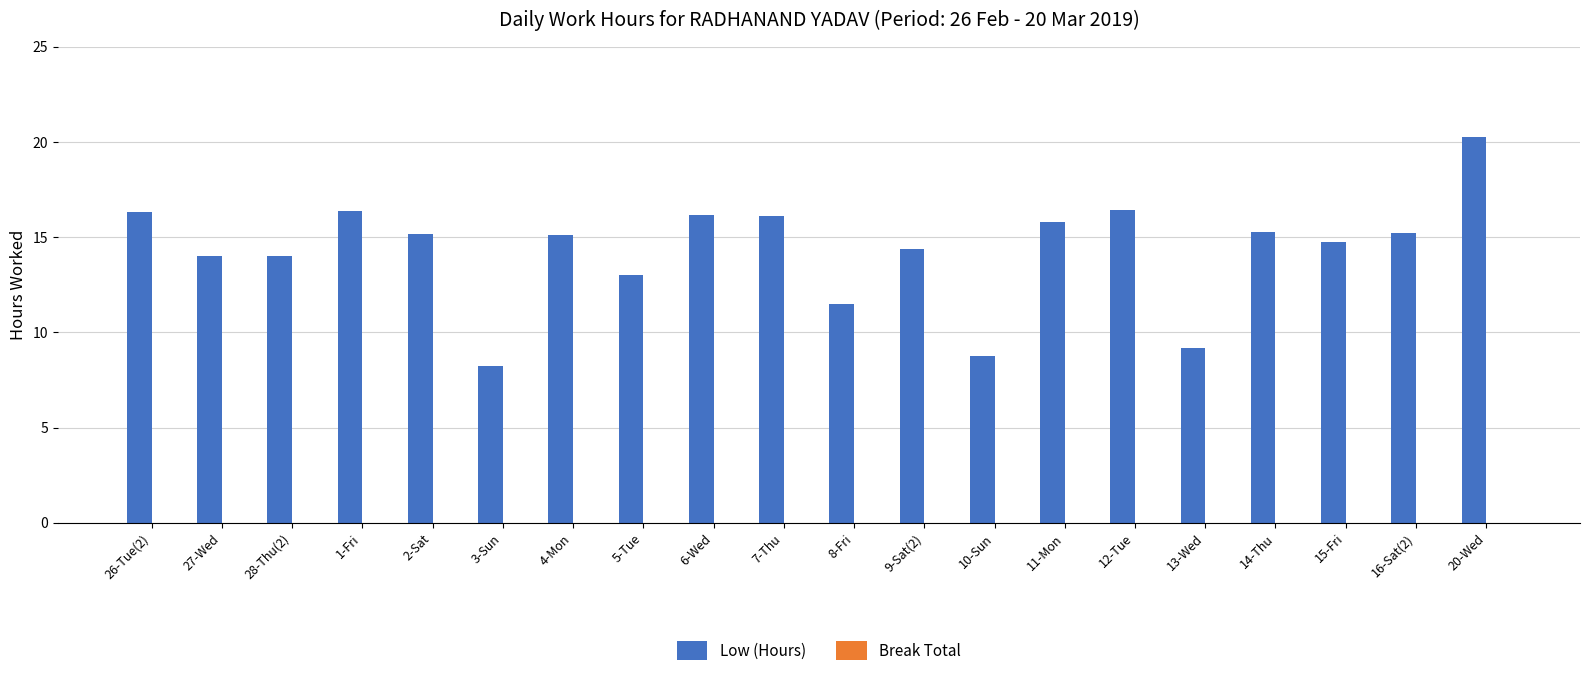

Which label corresponds to the largest value in the chart?

20-Wed